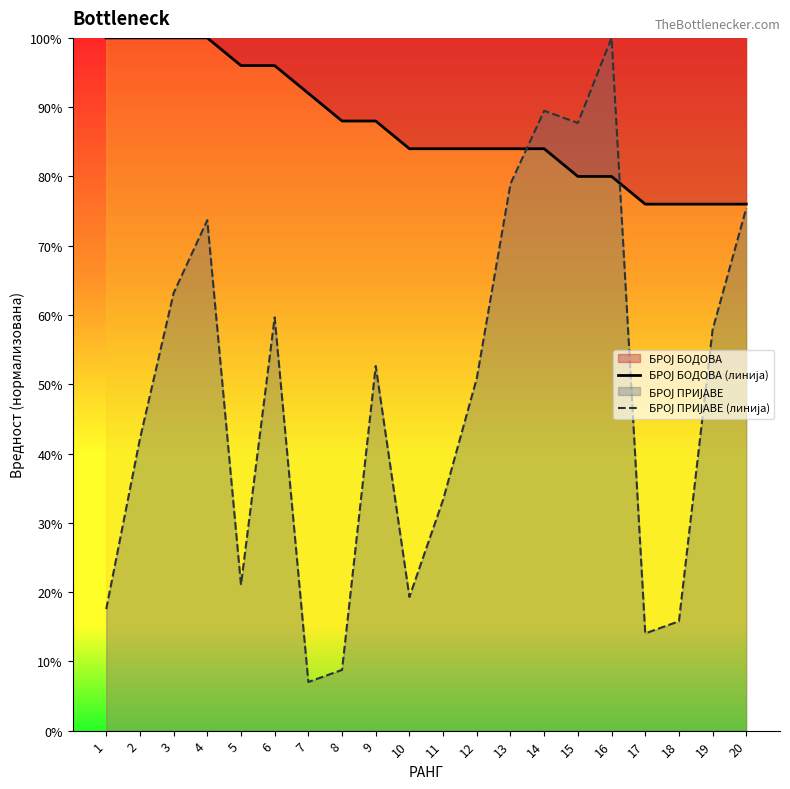

What is the difference between the maximum and minimum values in the БРОЈ ПРИЈАВЕ (линија) series?

93.0